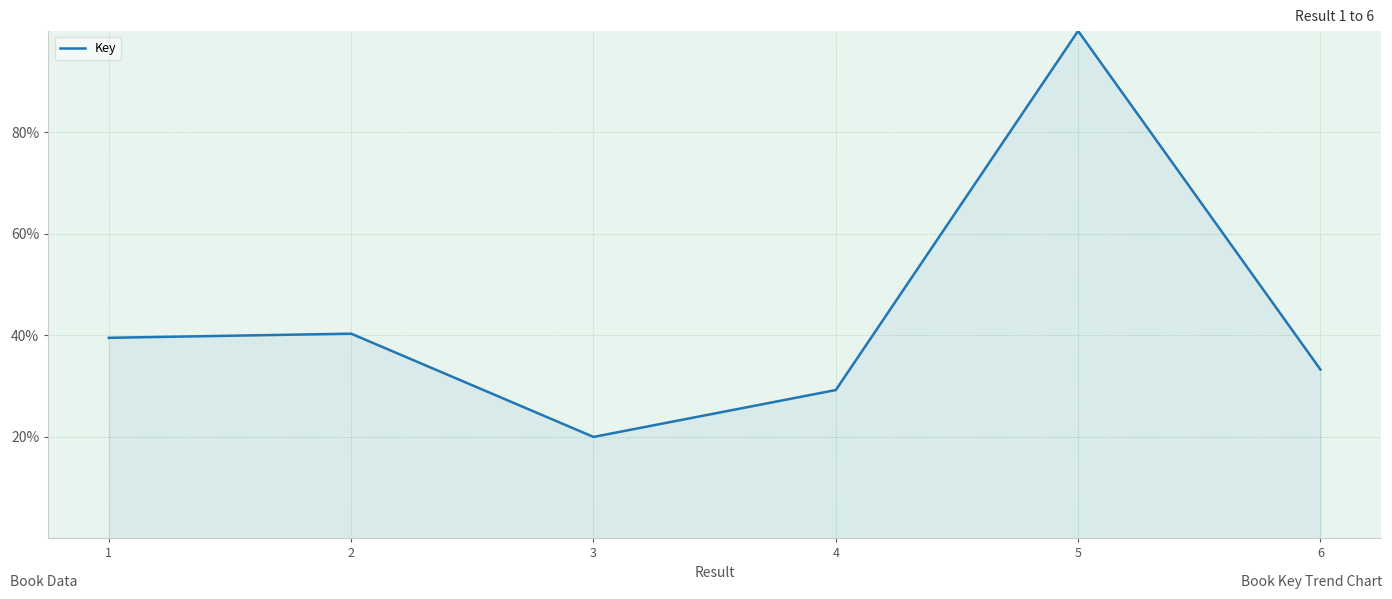

List the labels in order of value, smallest first.

3, 4, 6, 1, 2, 5